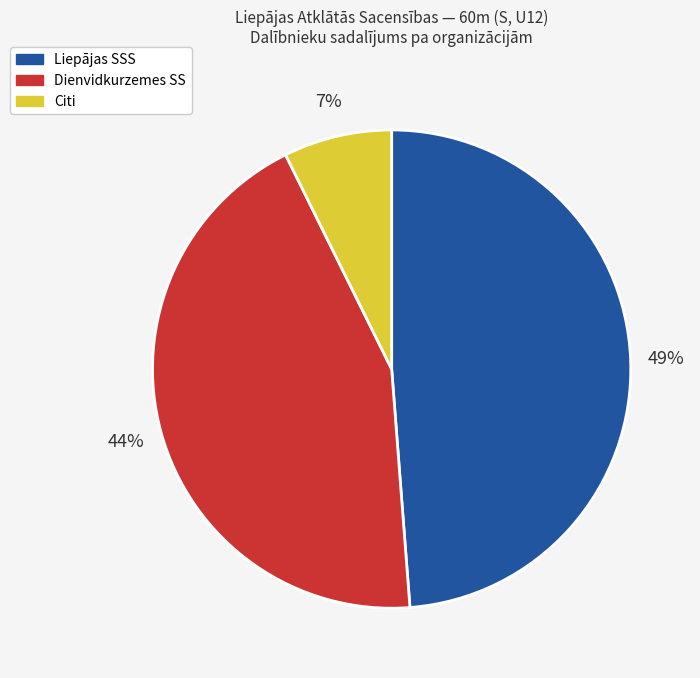

Is it true that Liepājas SSS is 58% of the pie?

False